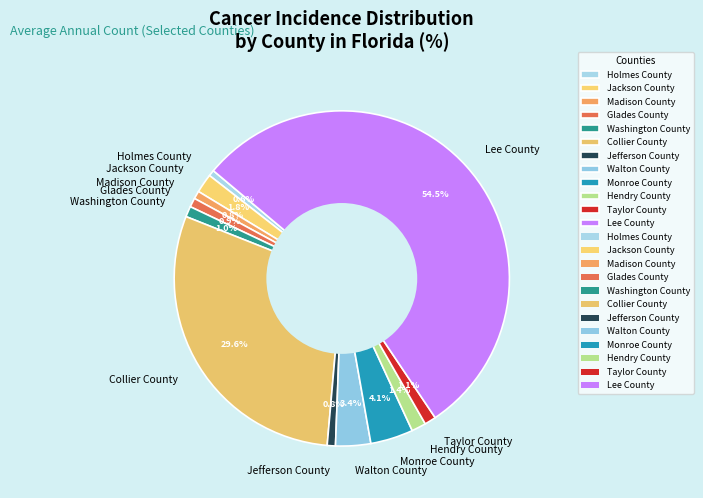

What is the largest slice in the pie chart?

Lee County